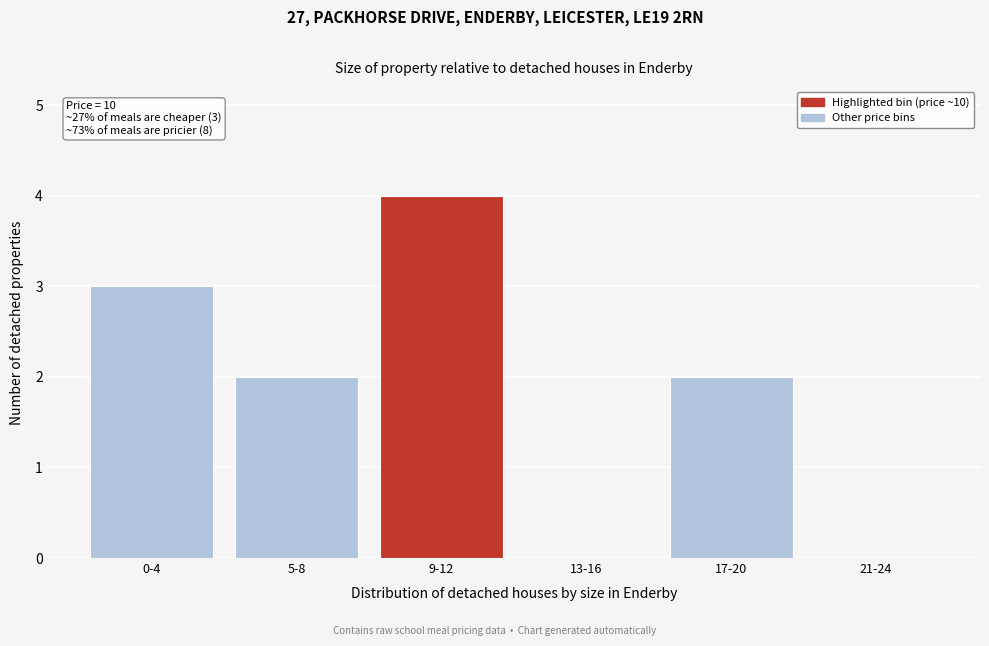

Reading right to left, extract all data points from this chart.

21-24=0	17-20=2	13-16=0	9-12=4	5-8=2	0-4=3